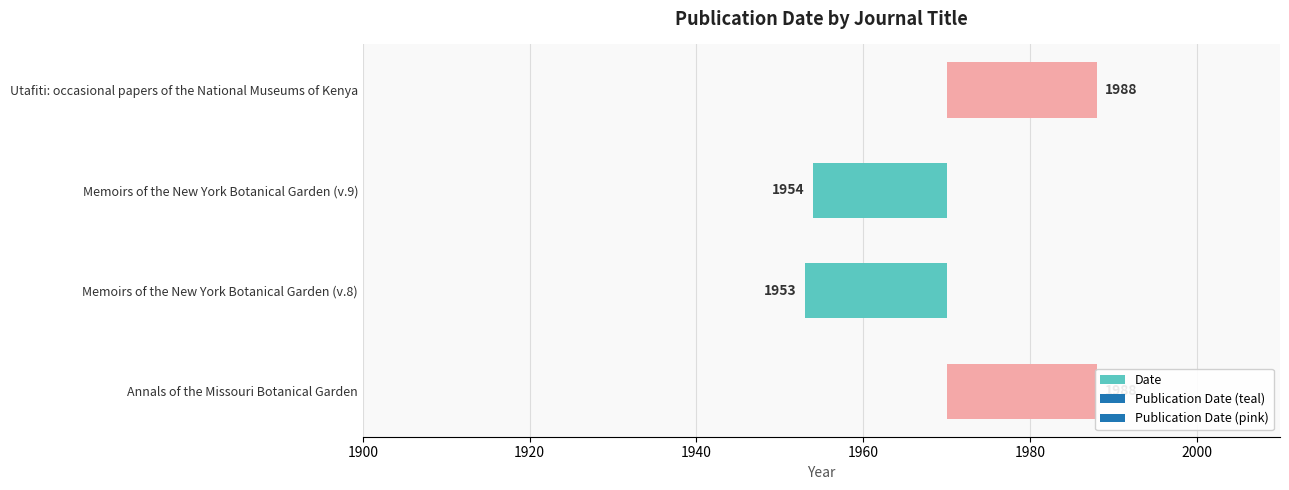

Count the number of categories in the chart.

4